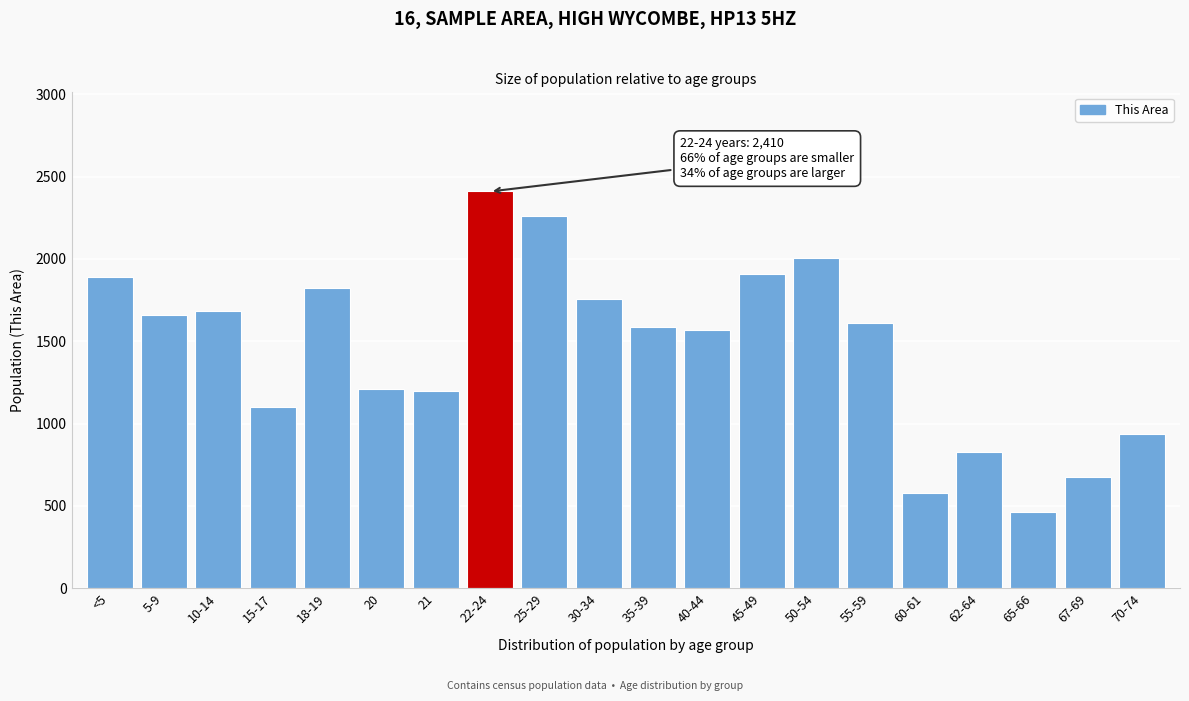

What is the sum of all values?

29152